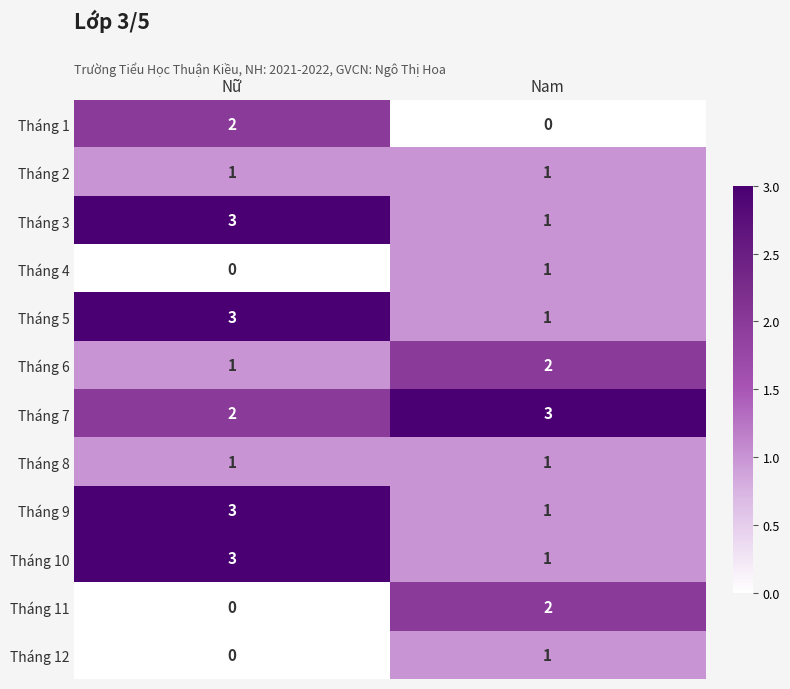

The value of Tháng 3 at Nam is 2. True or false?

False